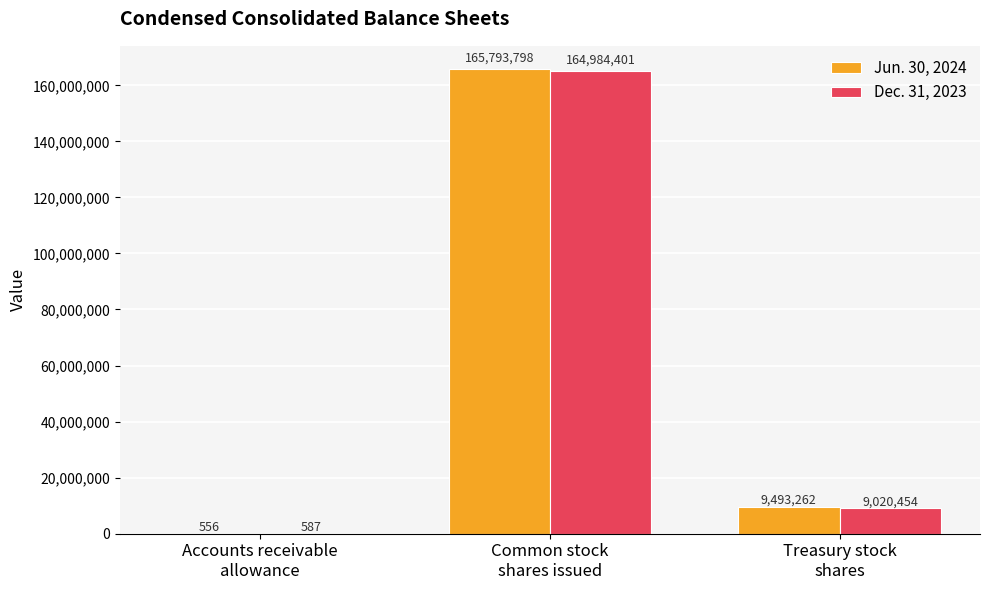

Which series has the largest total across all categories?

Jun. 30, 2024